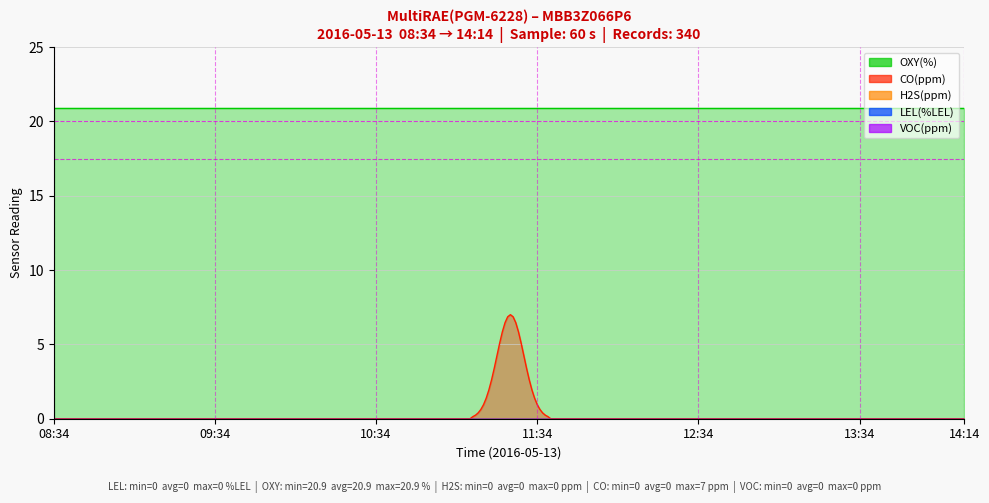

Reading left to right, extract all data points from this chart.

LEL(%LEL): 0.0	0.0	0.0	0.0	0.0	0.0	0.0
OXY(%): 20.9	20.9	20.9	20.9	20.9	20.9	20.9
H2S(ppm): 0.0	0.0	0.0	0.0	0.0	0.0	0.0
CO(ppm): 0.0	1.0	2.0	7.0	4.0	1.0	0.0
VOC(ppm): 0.0	0.0	0.0	0.0	0.0	0.0	0.0